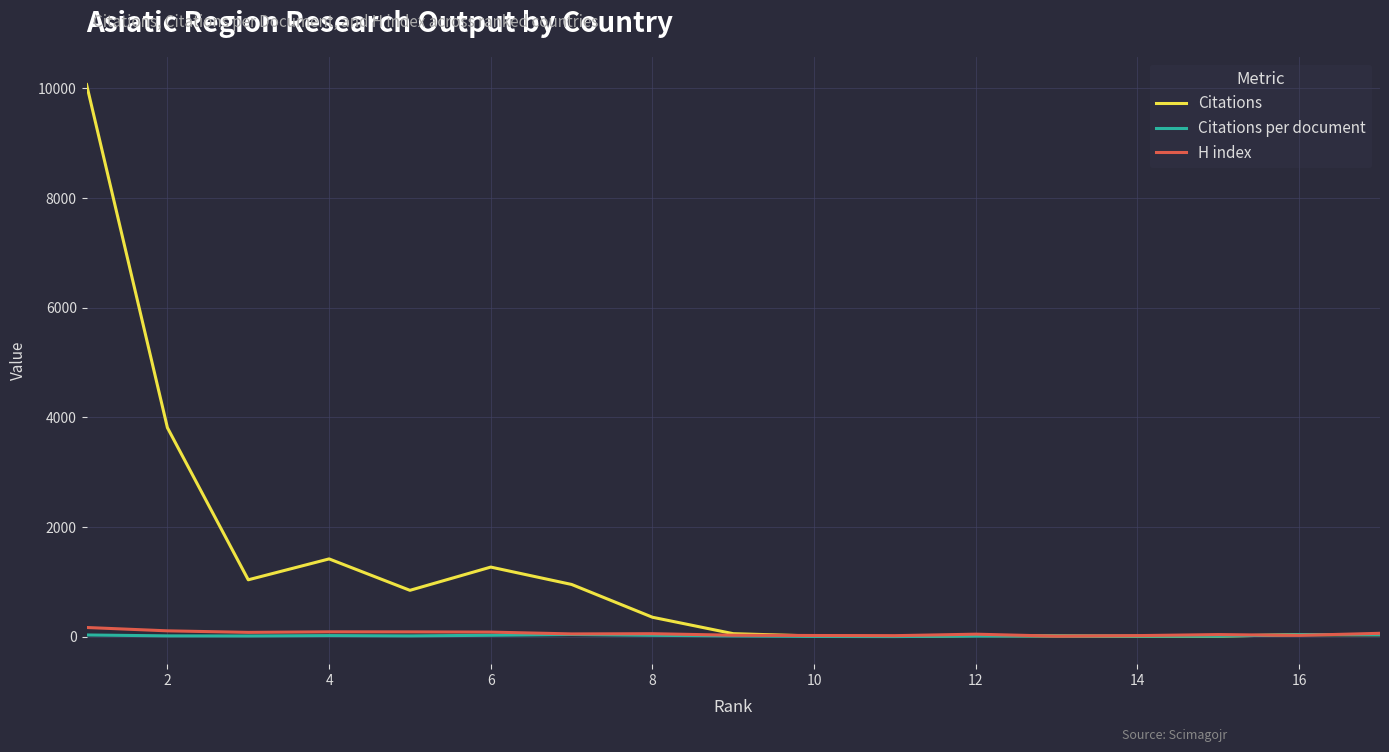

Which series has the widest spread of values?

Citations